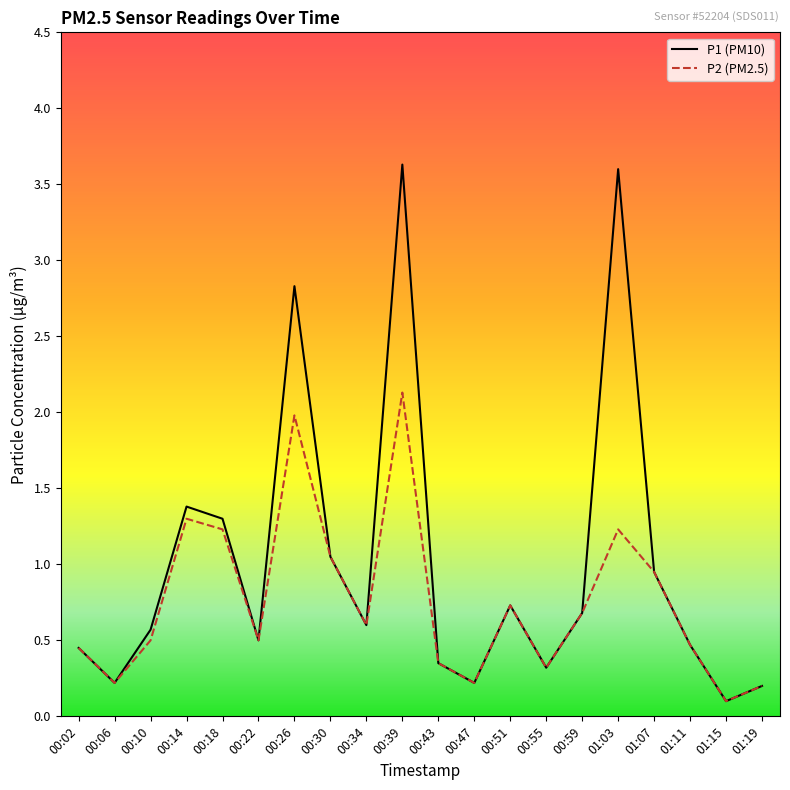

What position from the right is 00:10?

18